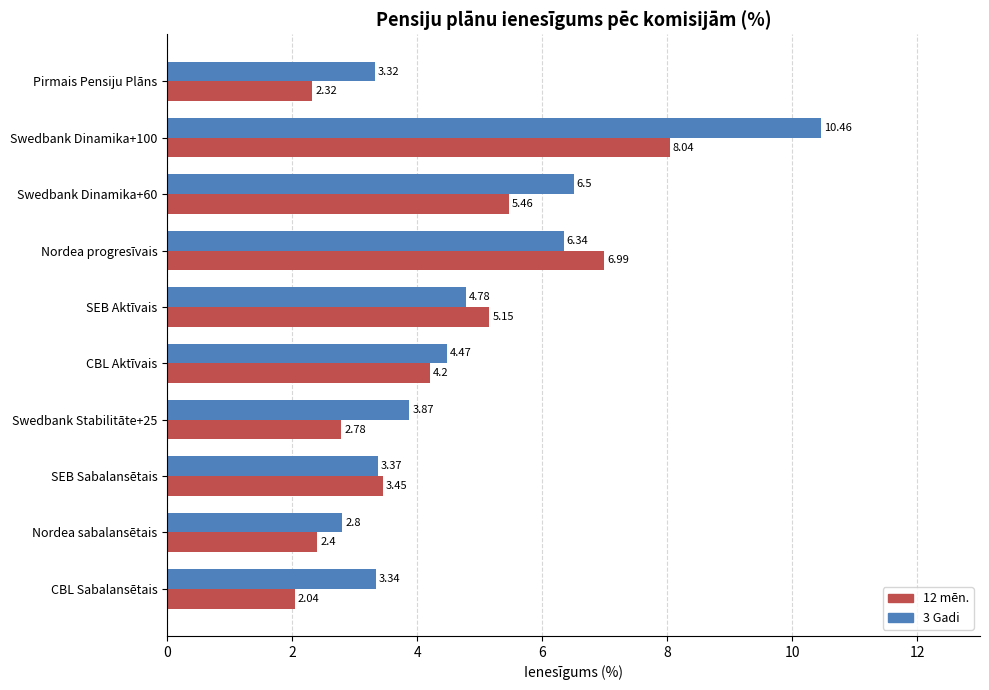

What is the difference between the maximum and minimum values in the 12 mēn. series?

6.0